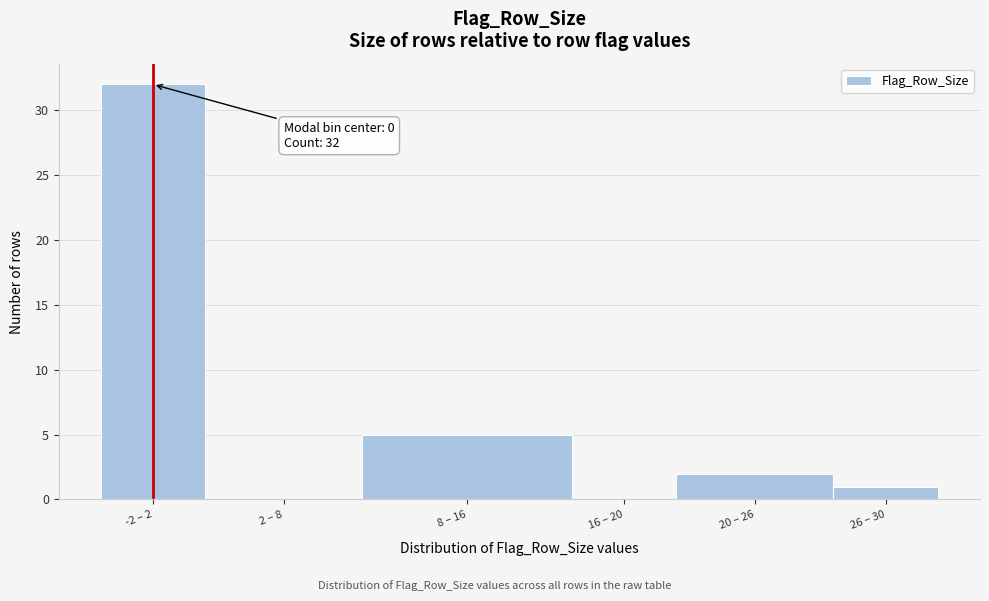

Reading left to right, transcribe all the data shown in this chart.

-2 – 2=32	2 – 8=0	8 – 16=5	16 – 20=0	20 – 26=2	26 – 30=1